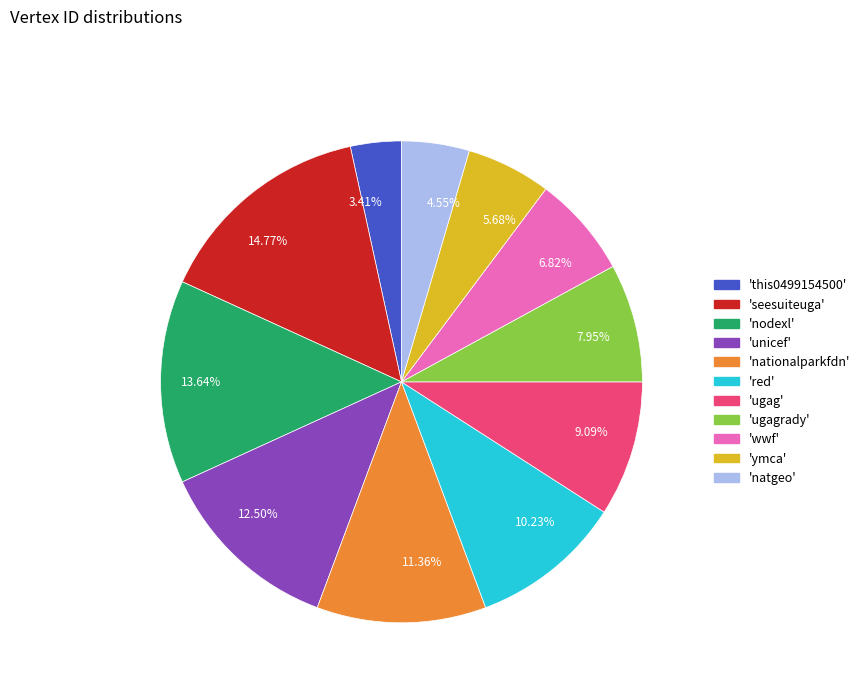

Approximately how many times larger is the value at 5.68% compared to 11.36%?

0.5